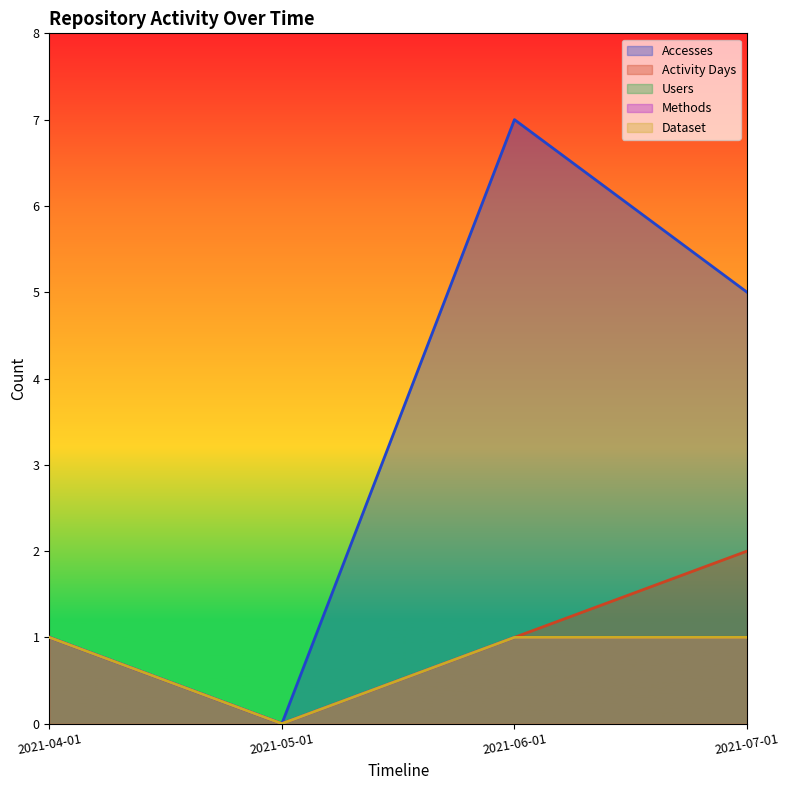

Is it true that Activity Days equals 1 at 2021-04-01?

False